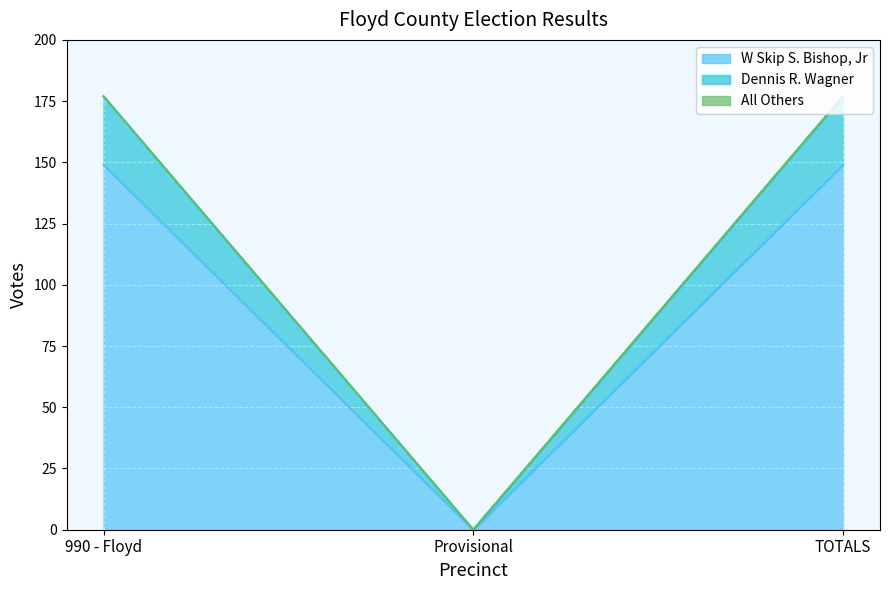

What value does the W Skip S. Bishop, Jr series have at TOTALS?

149